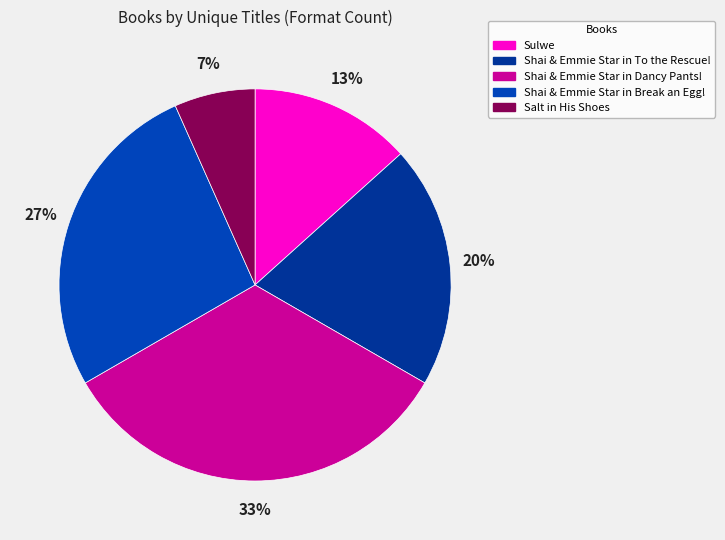

What is the smallest slice in the pie chart?

Salt in His Shoes